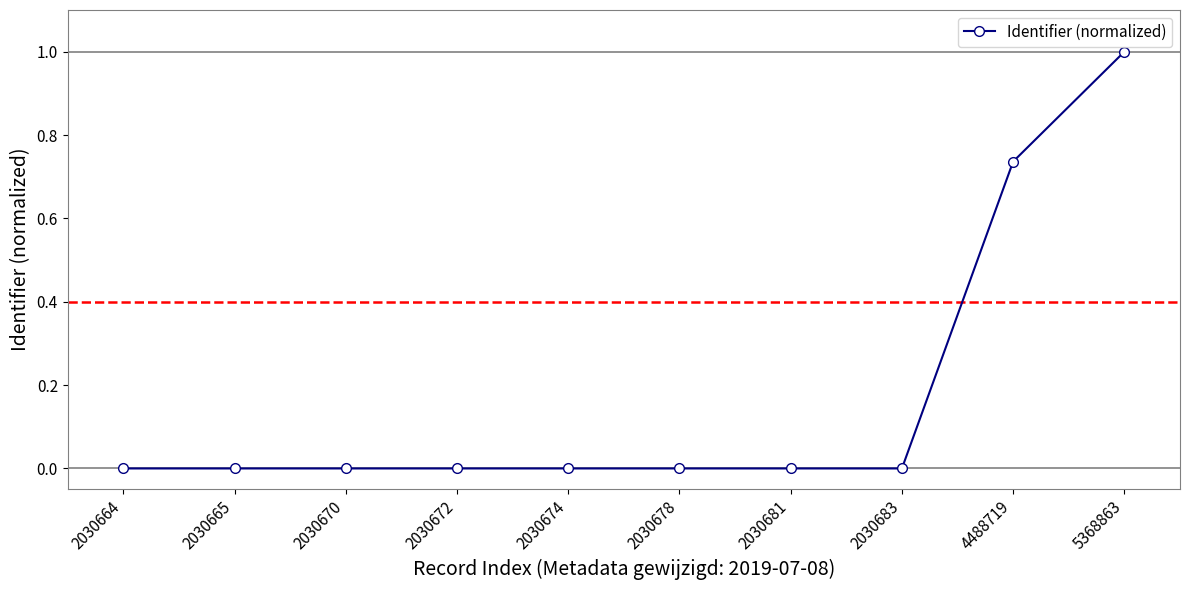

How many lines are shown in the chart?

1